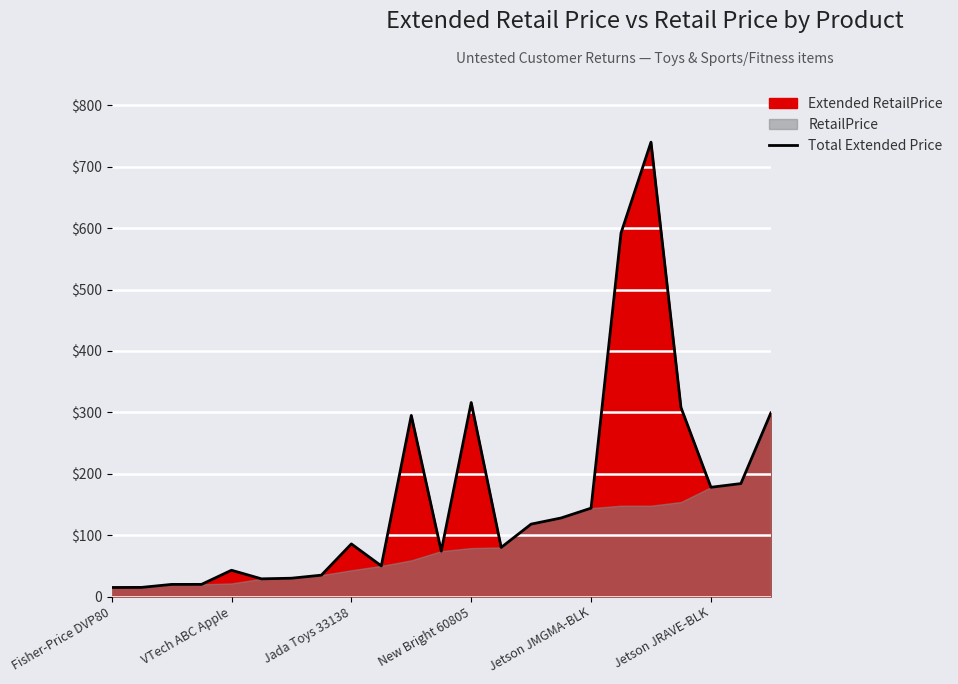

List the labels in order of value, largest first.

18, 17, 12, 19, 22, 10, 21, 20, 16, 15, 14, 8, 13, 11, 9, Jetson JMGMA-BLK, 7, 6, Jetson JRAVE-BLK, New Bright 60805, Jada Toys 33138, VTech ABC Apple, Fisher-Price DVP80